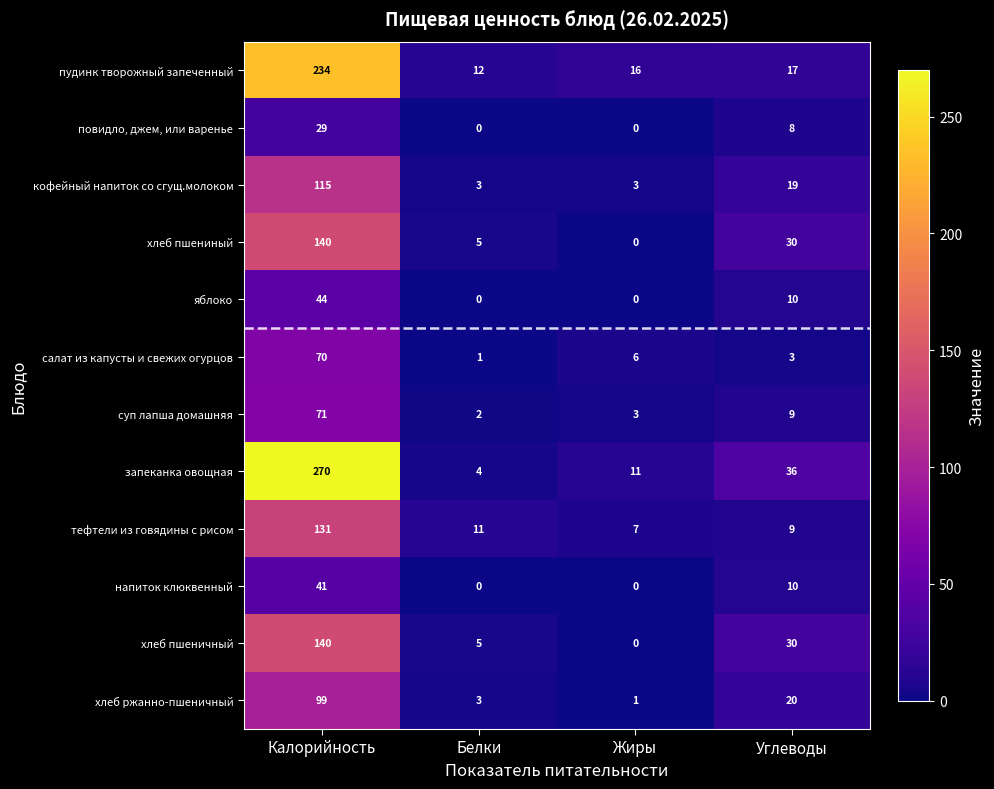

What is the spread (max minus min) of values at Белки?

12